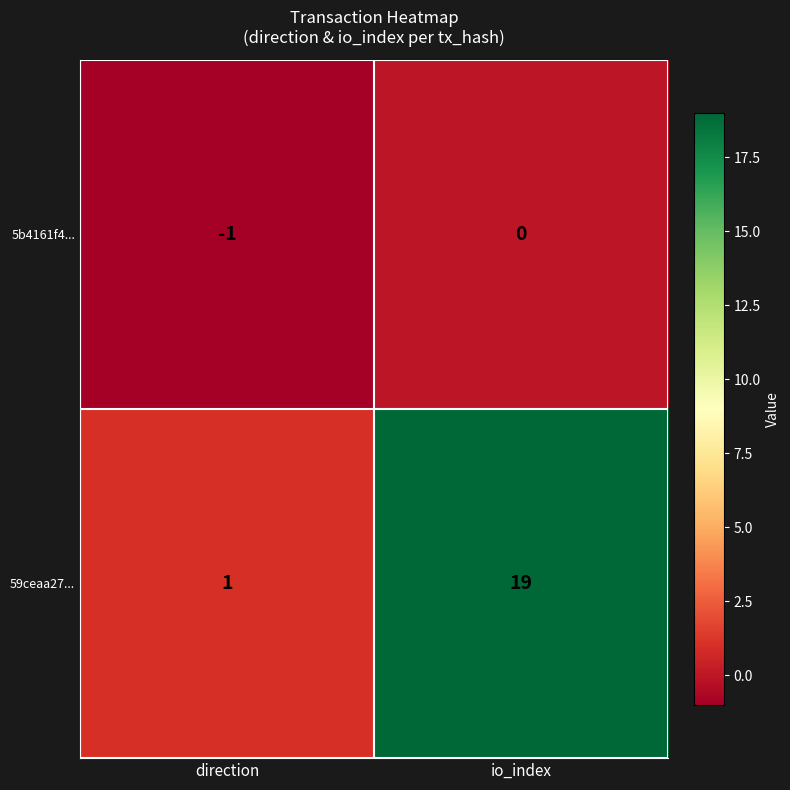

Is it true that 59ceaa27... equals 19 at io_index?

True